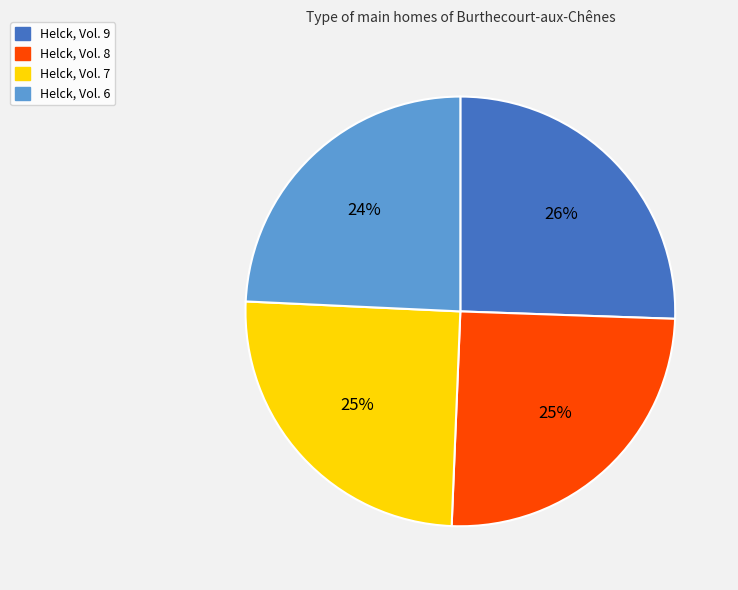

The Helck, Vol. 9 slice represents 26% of the pie. True or false?

True